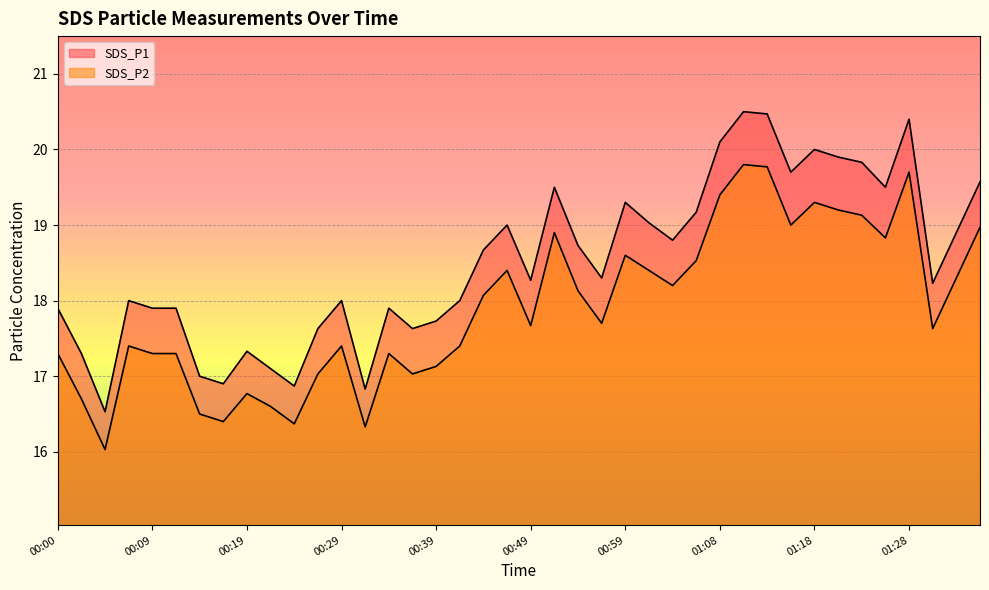

True or false: SDS_P2 has a value of 18.1 at 00:54.

True